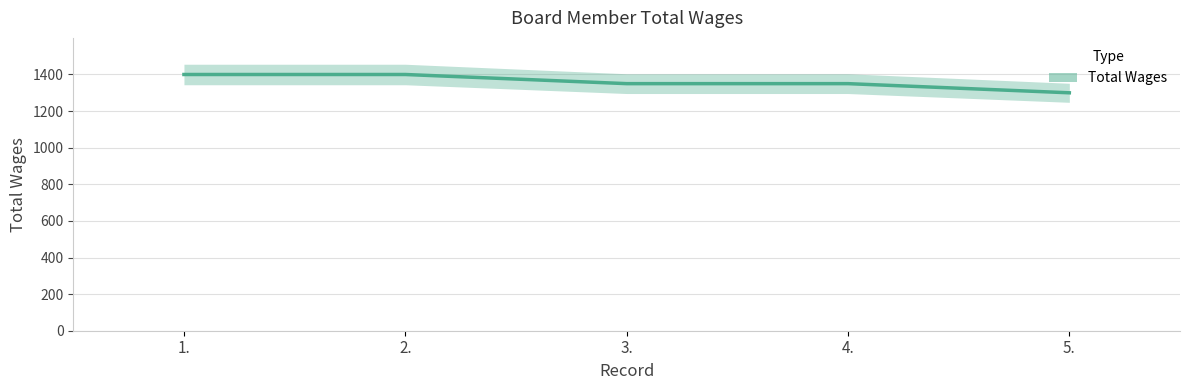

Rank the categories by value from lowest to highest.

5., 3., 4., 1., 2.